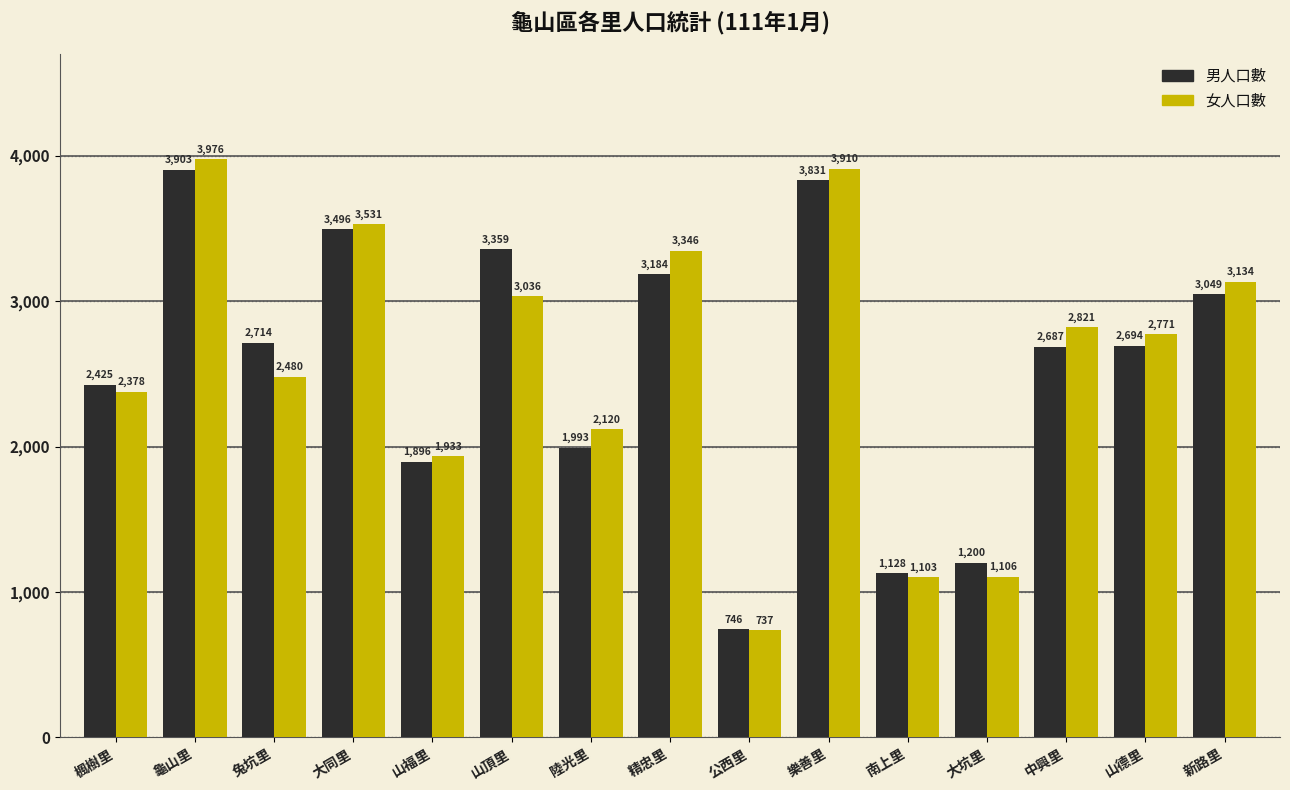

Rank the series at 陸光里 from lowest to highest value.

男人口數, 女人口數